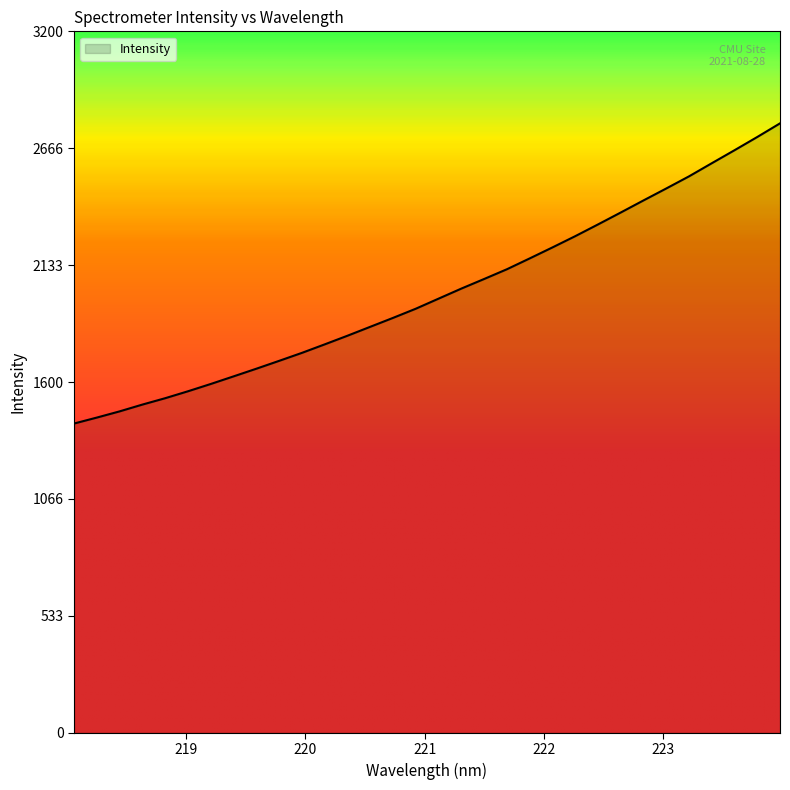

What is the greatest value displayed?

2780.2